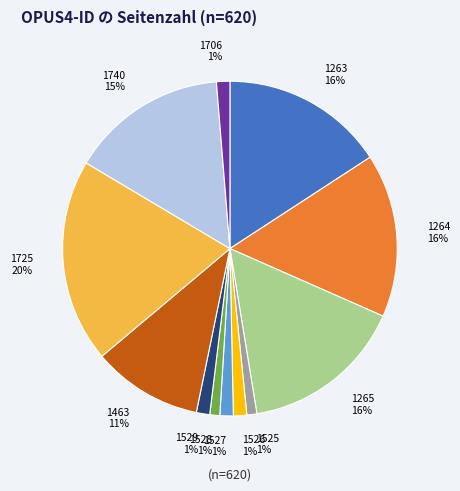

Is the sum of 1706 and 1525 greater than half?

No